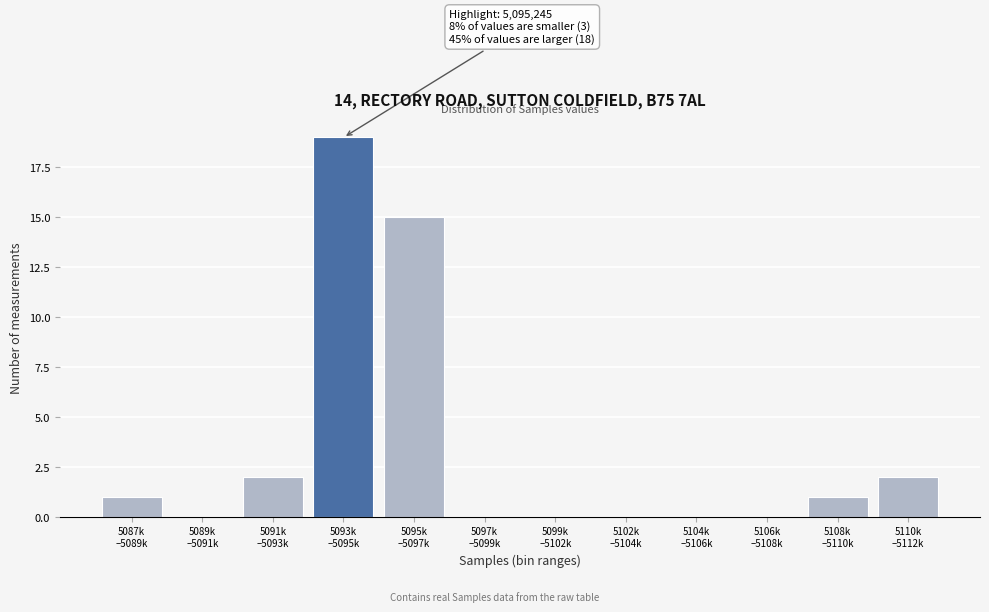

What is the maximum value shown in the chart?

19